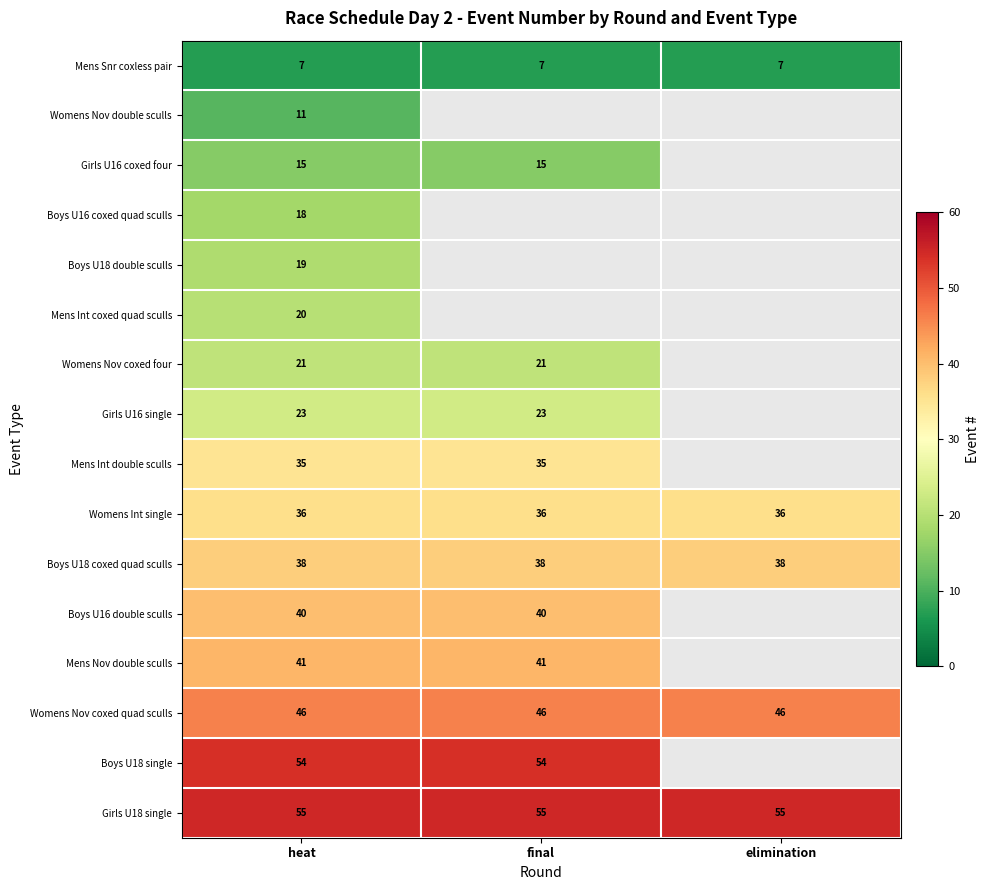

What is the sum of the Mens Snr coxless pair values at final and elimination?

14